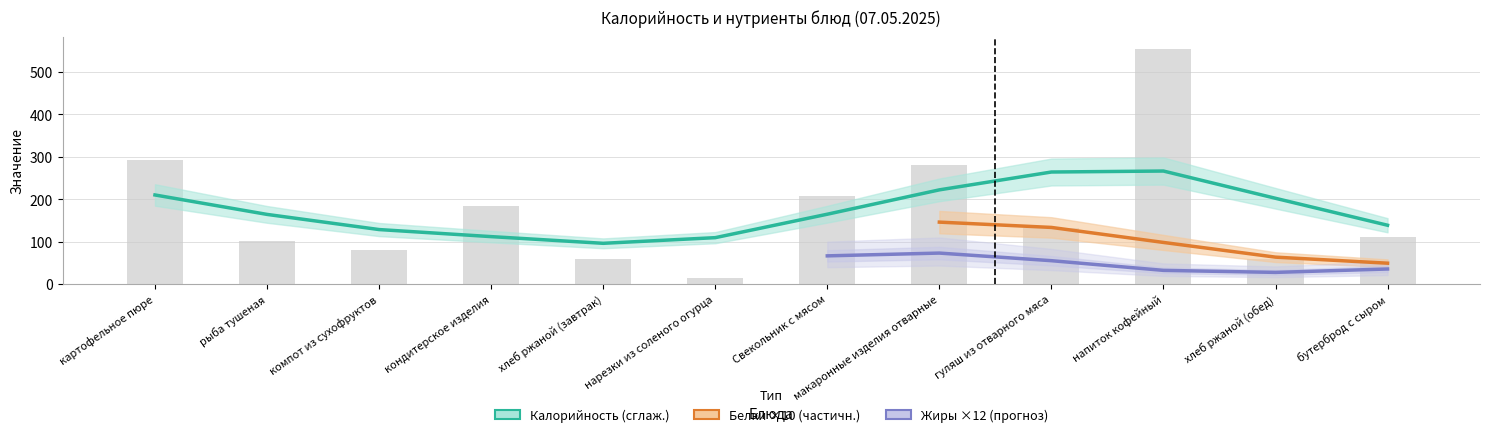

What is the sum of the Калорийность values at рыба тушеная and кондитерское изделия?

288.2